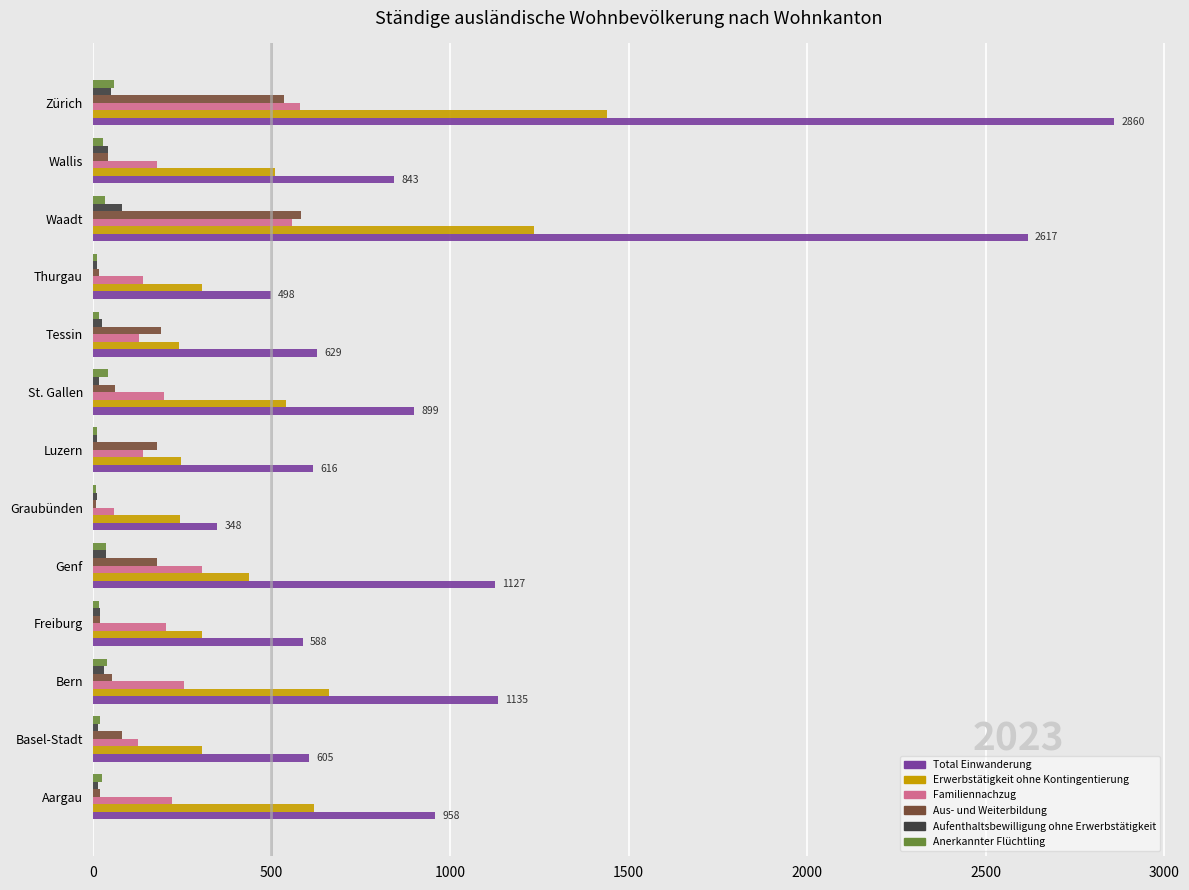

Which series changed the most between Aargau and Graubünden?

Total Einwanderung